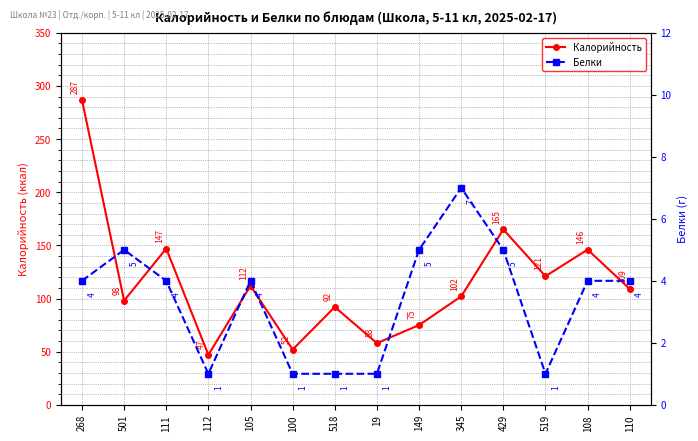

True or false: Калорийность and Белки cross at least once.

False